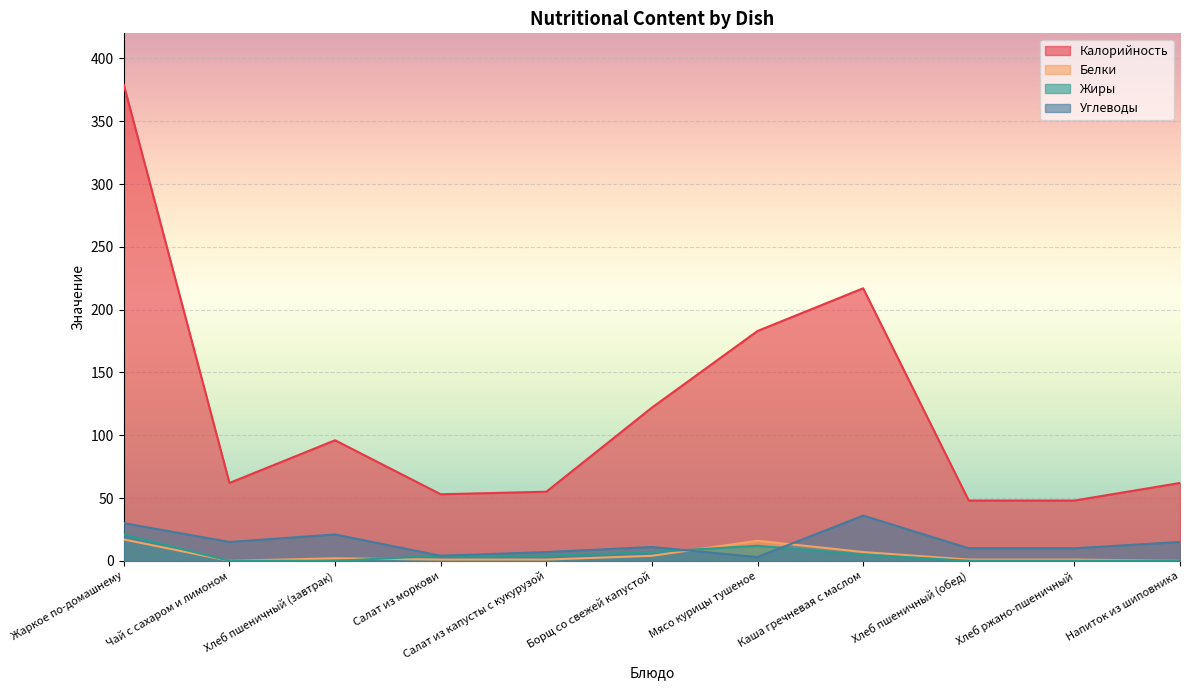

What is the sum of the Калорийность values at Хлеб ржано-пшеничный and Каша гречневая с маслом?

265